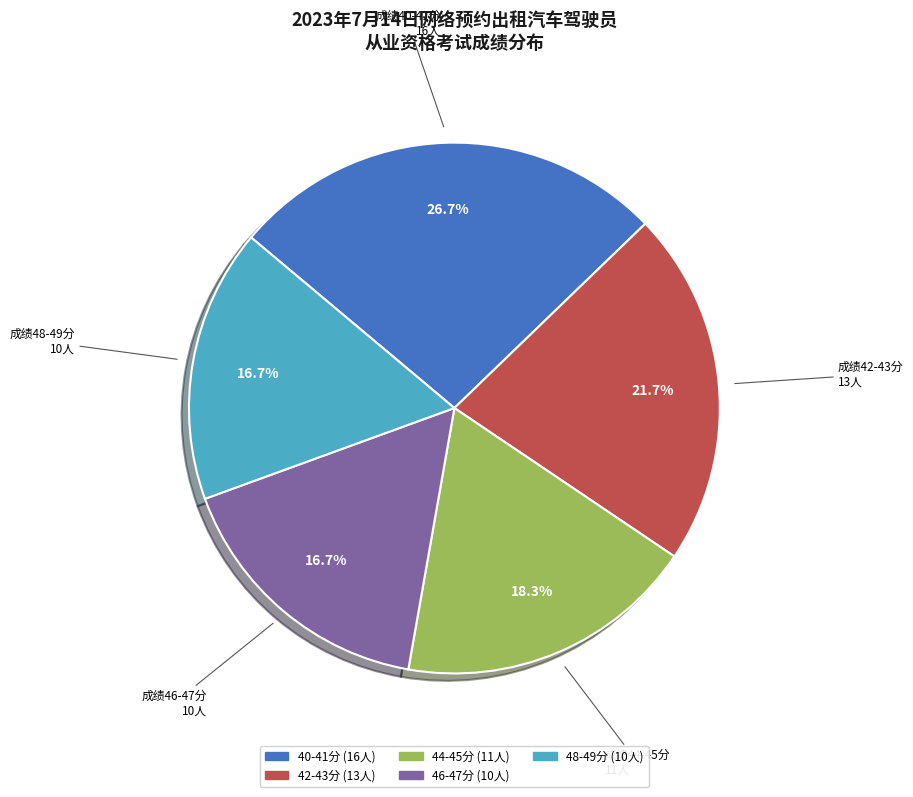

Does any single category account for the majority?

No